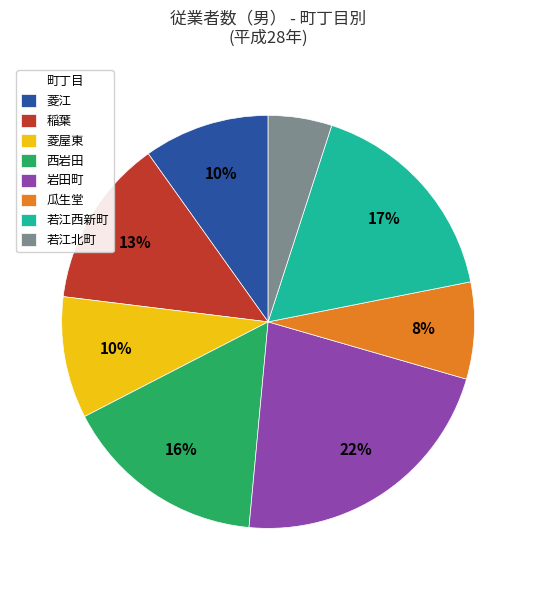

The 瓜生堂 slice represents 8% of the pie. True or false?

True